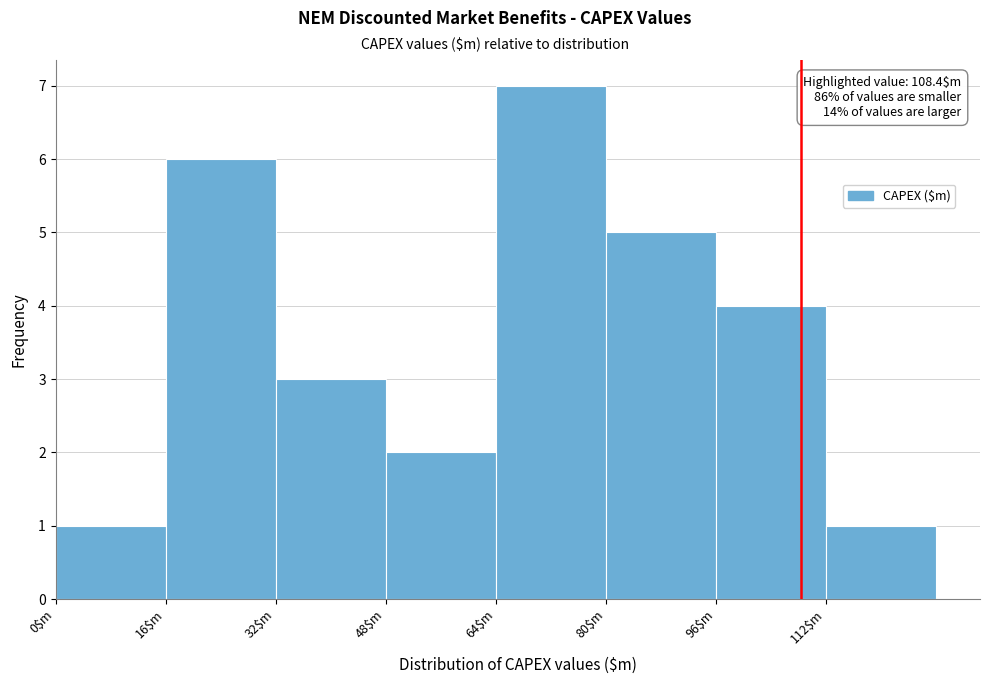

Over which range of the x-axis is the bar tallest?

64 to 80